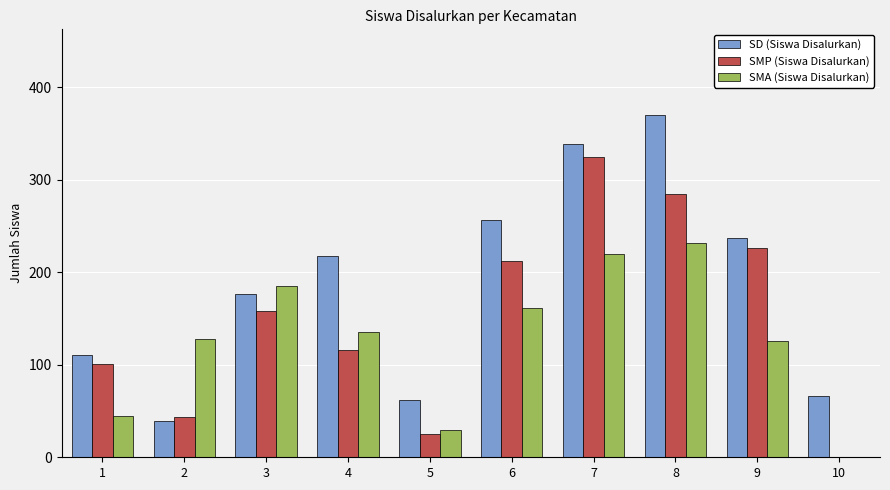

Which series has the largest total across all categories?

SD (Siswa Disalurkan)